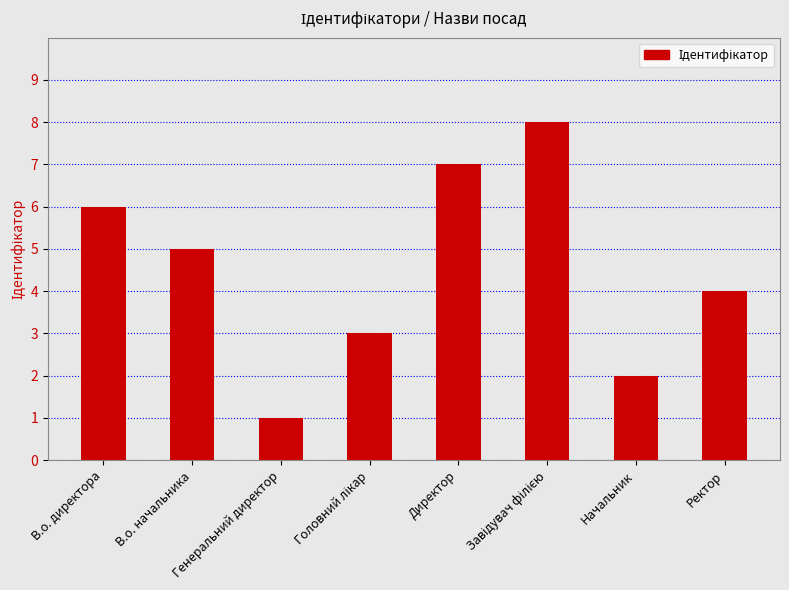

Which category has the lowest value across all series?

Генеральний директор